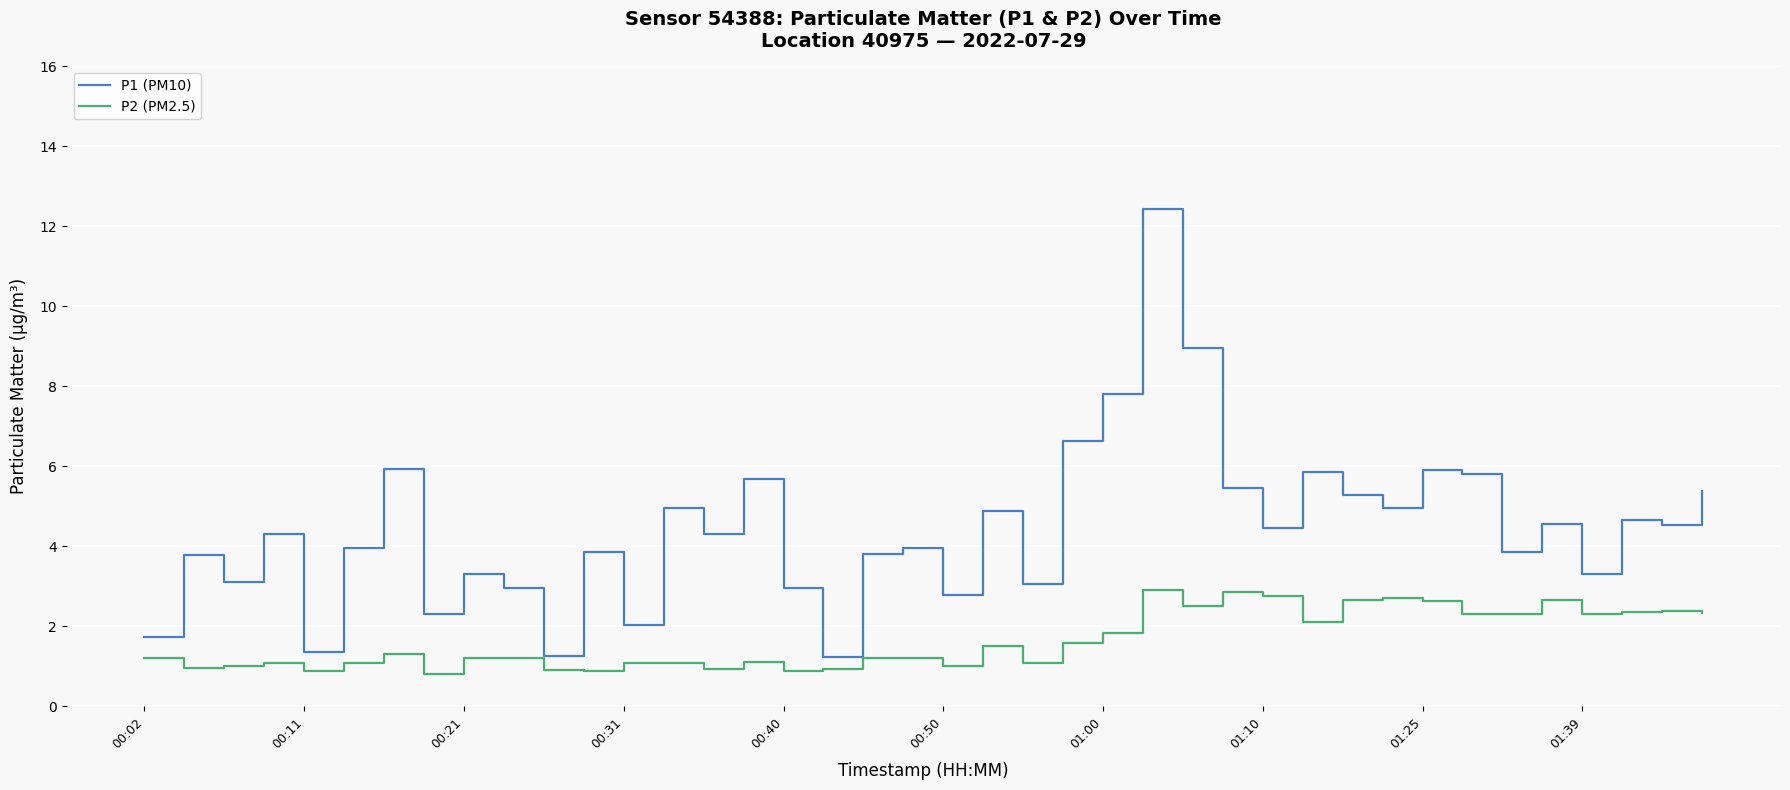

What is the difference between the maximum and minimum values in the P2 (PM2.5) series?

2.1